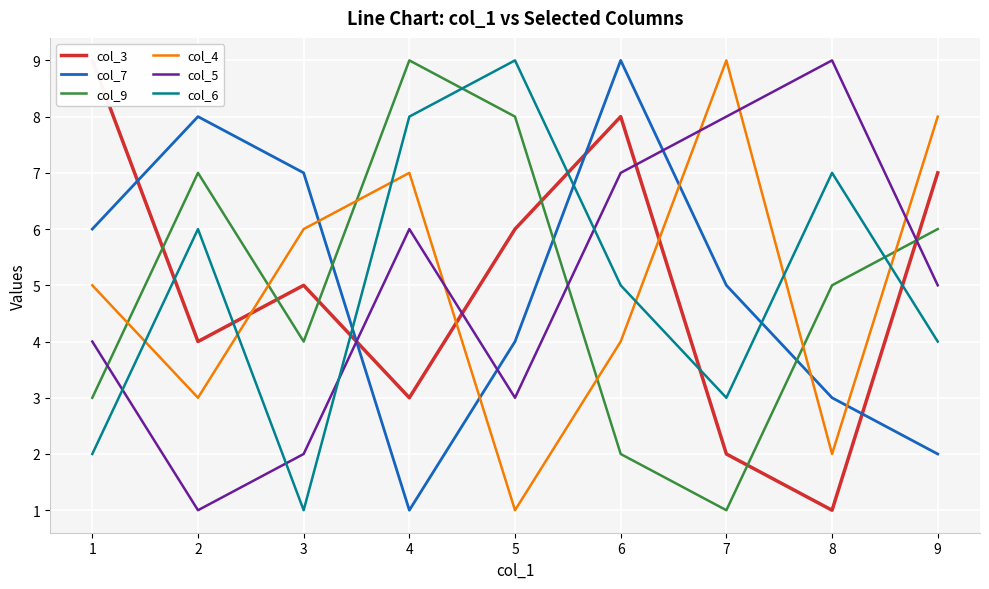

What is the highest value of the col_4 series?

9